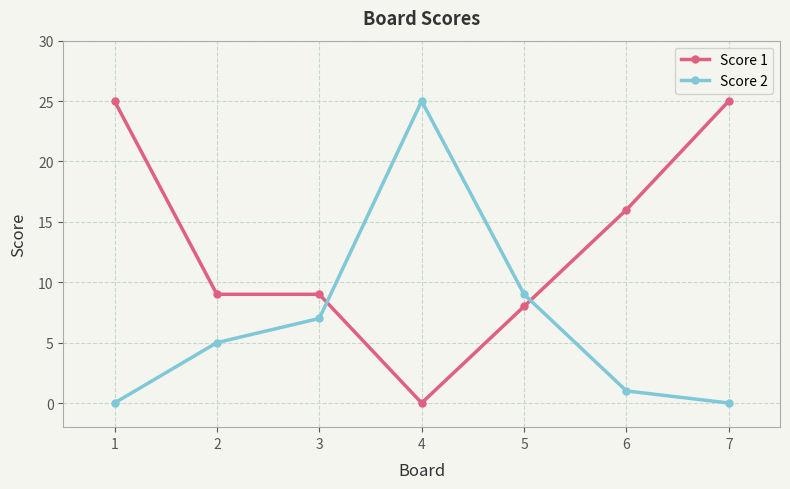

Rank the series at 7 from lowest to highest value.

Score 2, Score 1